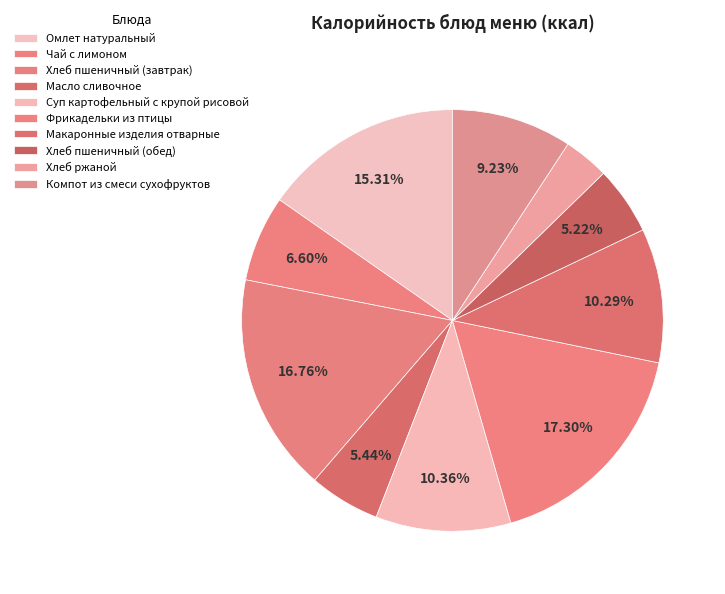

Rank the categories by value from highest to lowest.

Фрикадельки из птицы, Хлеб пшеничный (завтрак), Омлет натуральный, Суп картофельный с крупой рисовой, Макаронные изделия отварные, Компот из смеси сухофруктов, Чай с лимоном, Масло сливочное, Хлеб пшеничный (обед), Хлеб ржаной